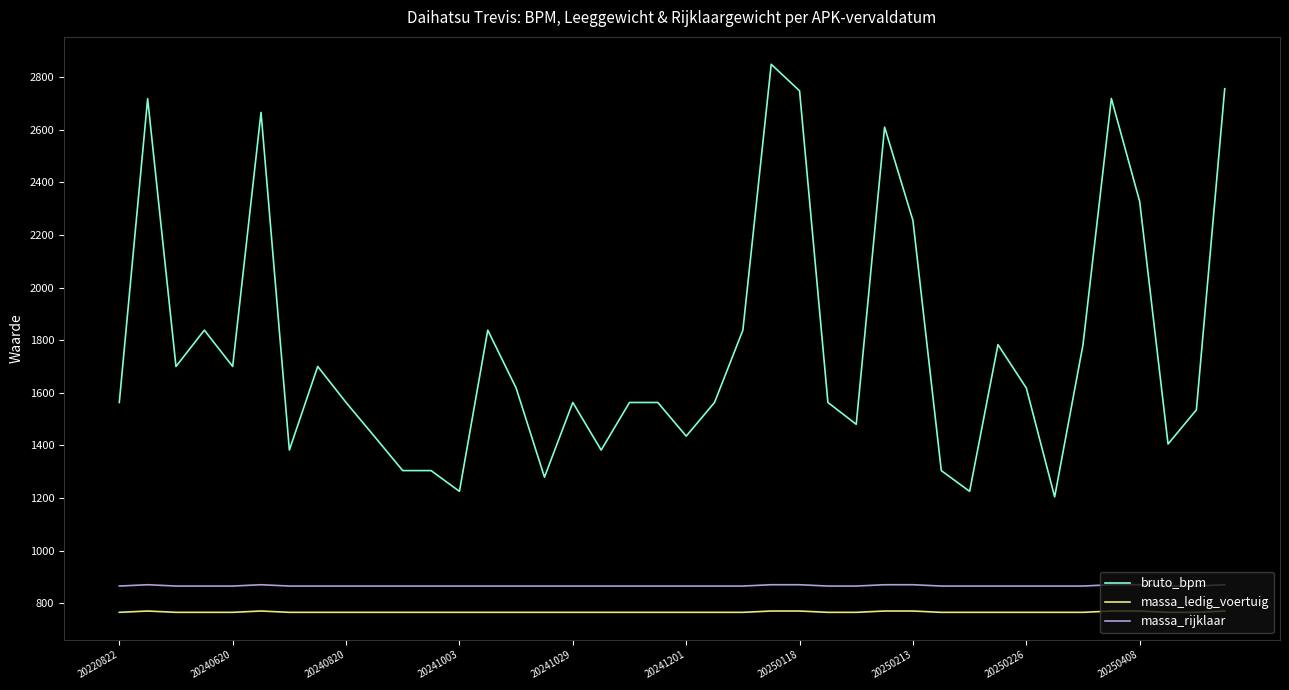

True or false: massa_rijklaar and massa_ledig_voertuig cross at least once.

False